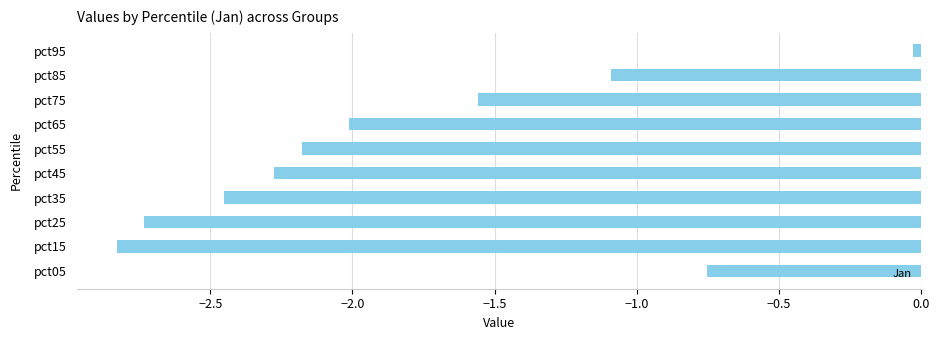

Between pct45 and pct35, which is larger?

pct45